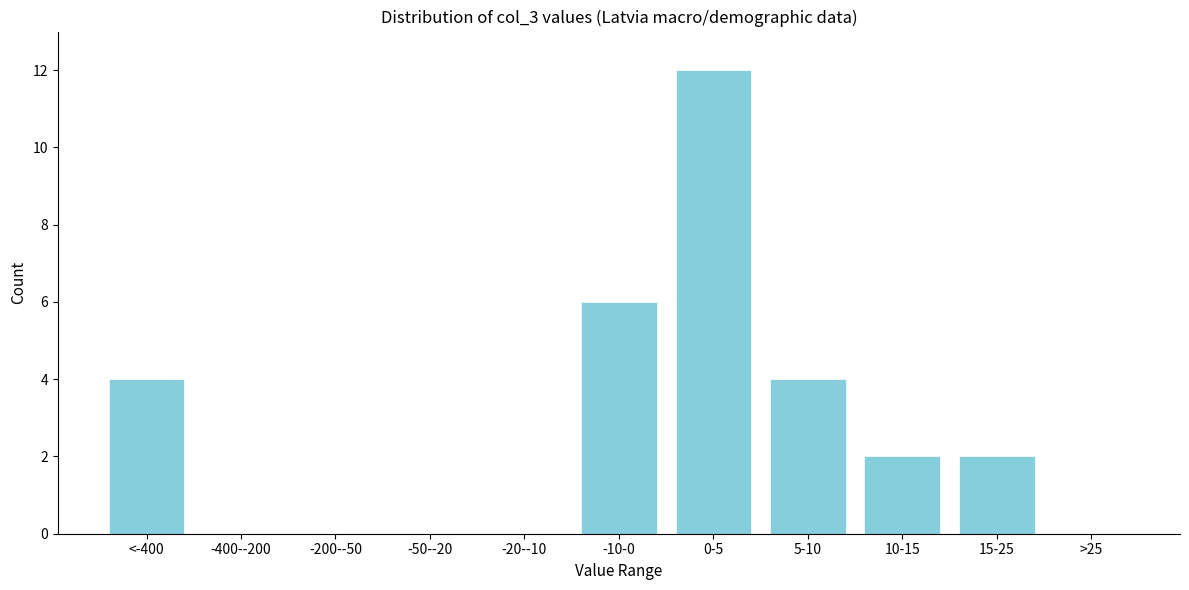

Reading right to left, extract all data points from this chart.

>25=0	15-25=2	10-15=2	5-10=4	0-5=12	-10-0=6	-20--10=0	-50--20=0	-200--50=0	-400--200=0	<-400=4